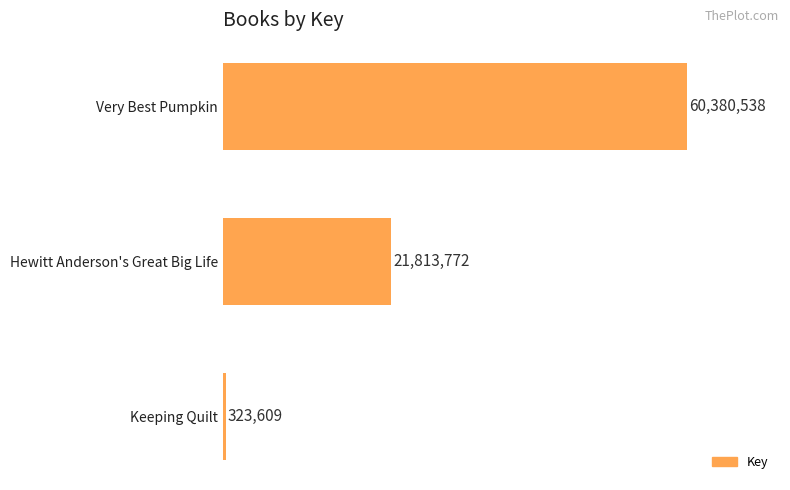

Does the chart contain any negative values?

No